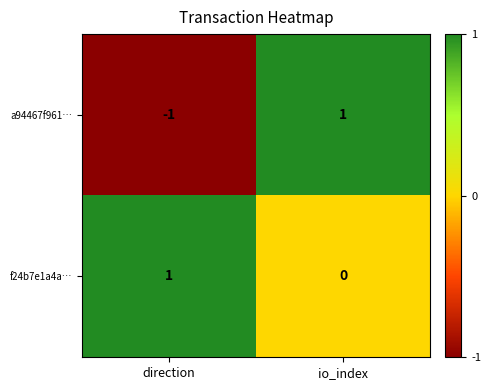

How many positive values does the a94467f961… series have?

1